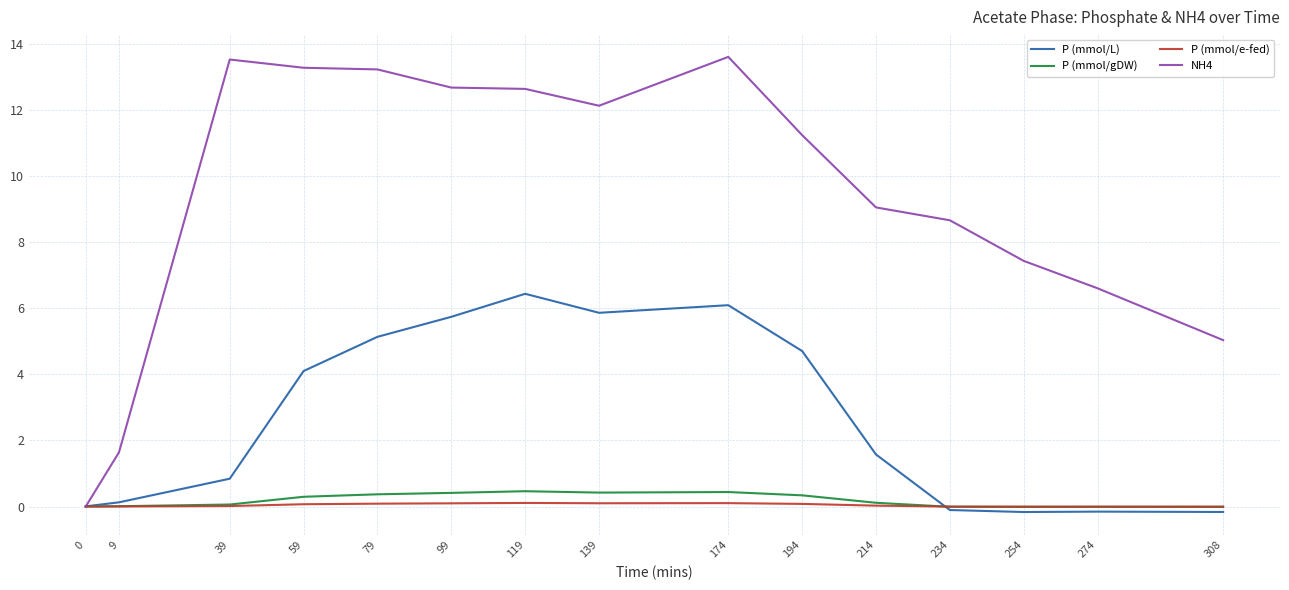

What are all the series names shown in the legend?

P (mmol/L), P (mmol/gDW), P (mmol/e-fed), NH4